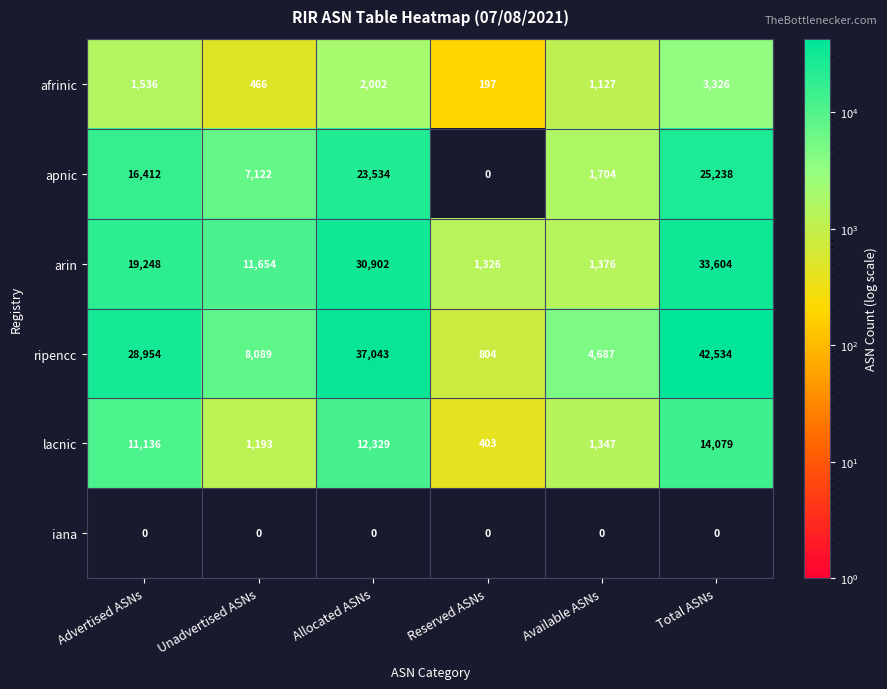

Rank the series by their maximum value, from lowest to highest.

iana, afrinic, lacnic, apnic, arin, ripencc